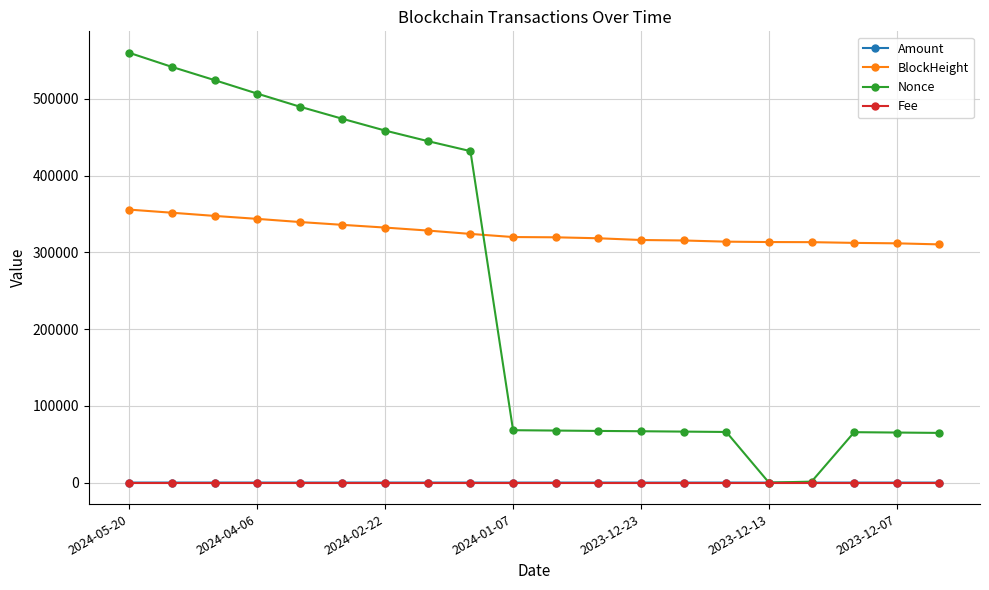

What is the greatest value displayed?

559927.0